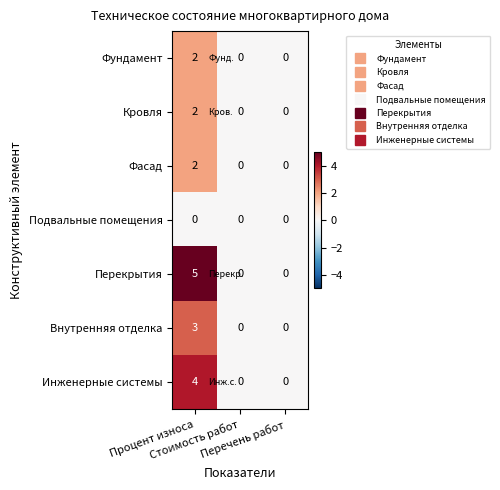

Which series has the largest total across all categories?

Перекрытия